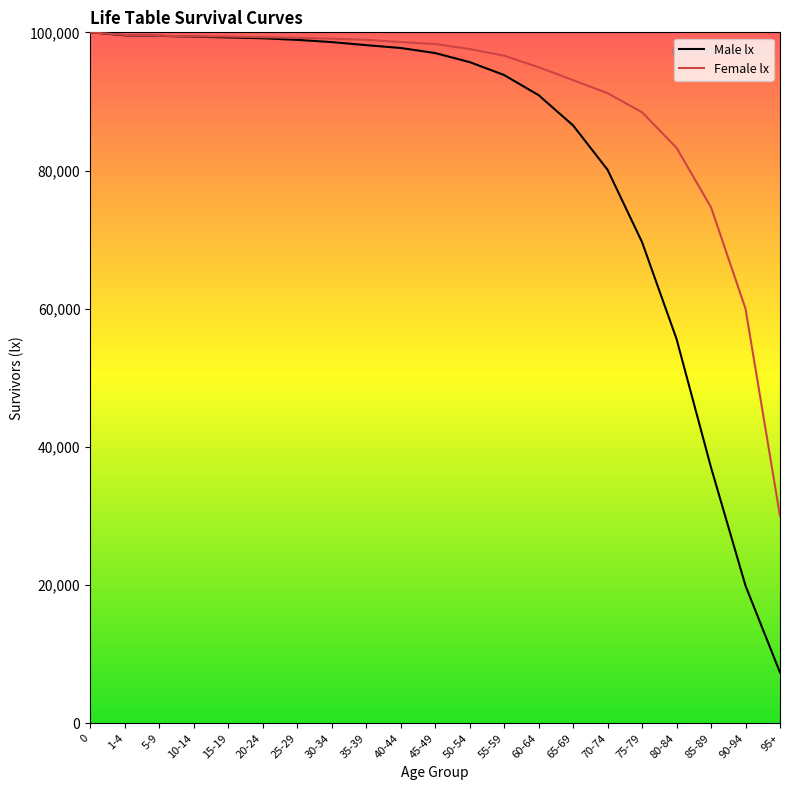

How many values in the Male lx series exceed 97000?

10